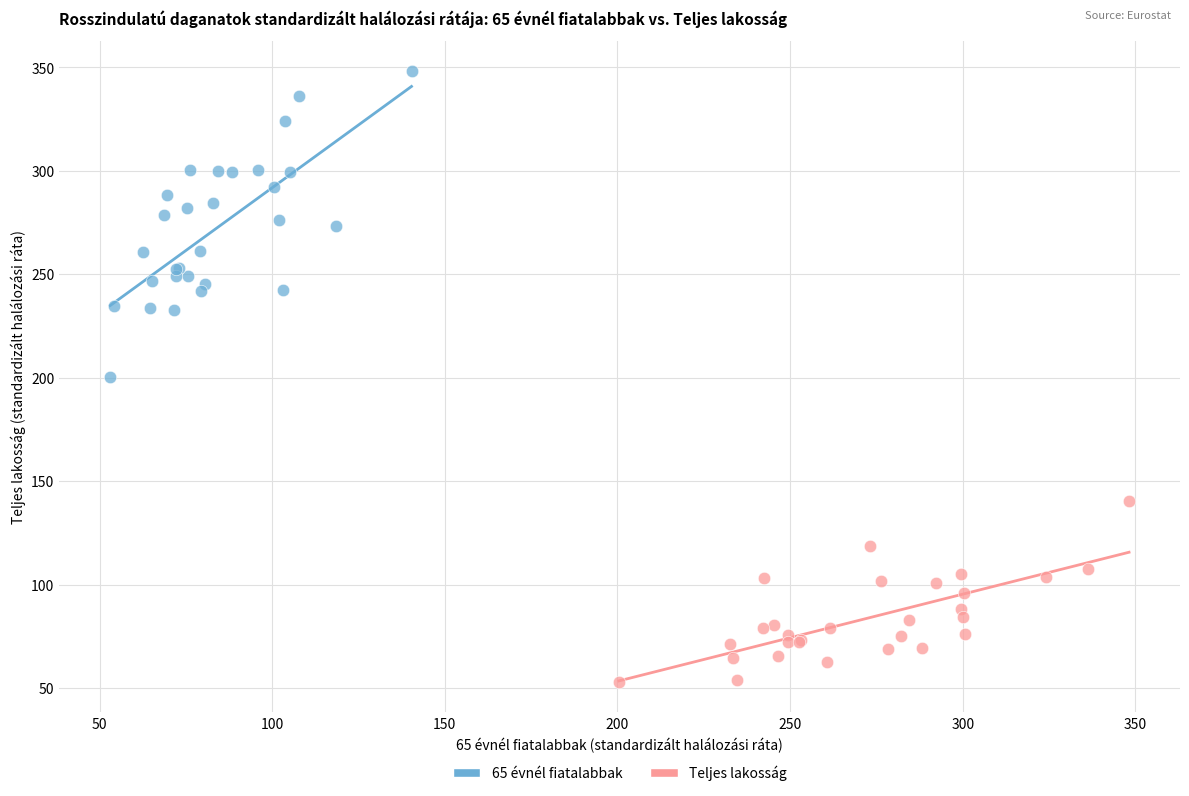

What are all the series names shown in the legend?

65 évnél fiatalabbak, Teljes lakosság